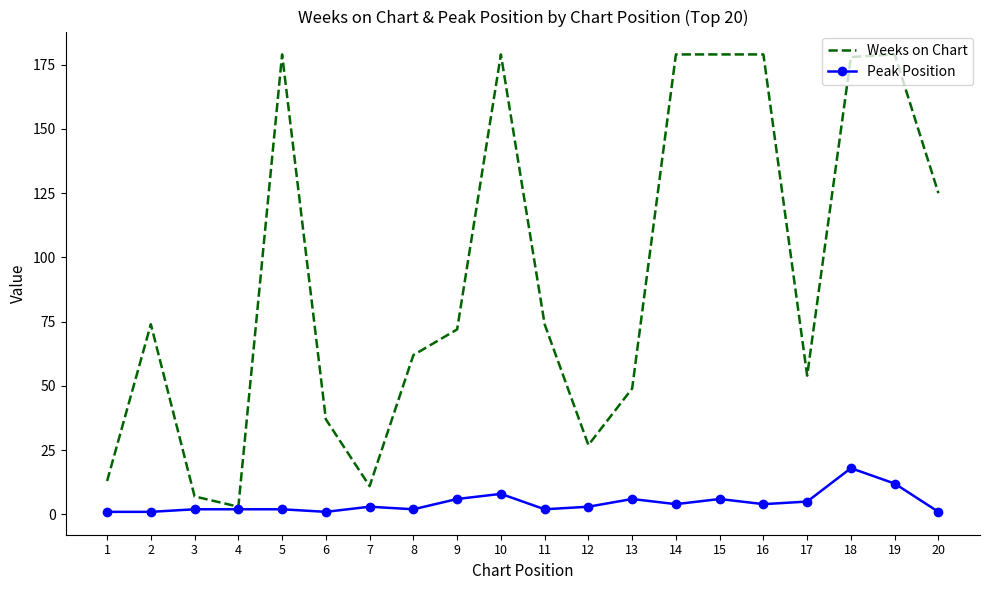

Reading left to right, what are all the values shown in this chart?

Weeks on Chart: 13	74	7	3	179	37	11	62	72	179	74	27	49	179	179	179	54	178	179	125
Peak Position: 1	1	2	2	2	1	3	2	6	8	2	3	6	4	6	4	5	18	12	1